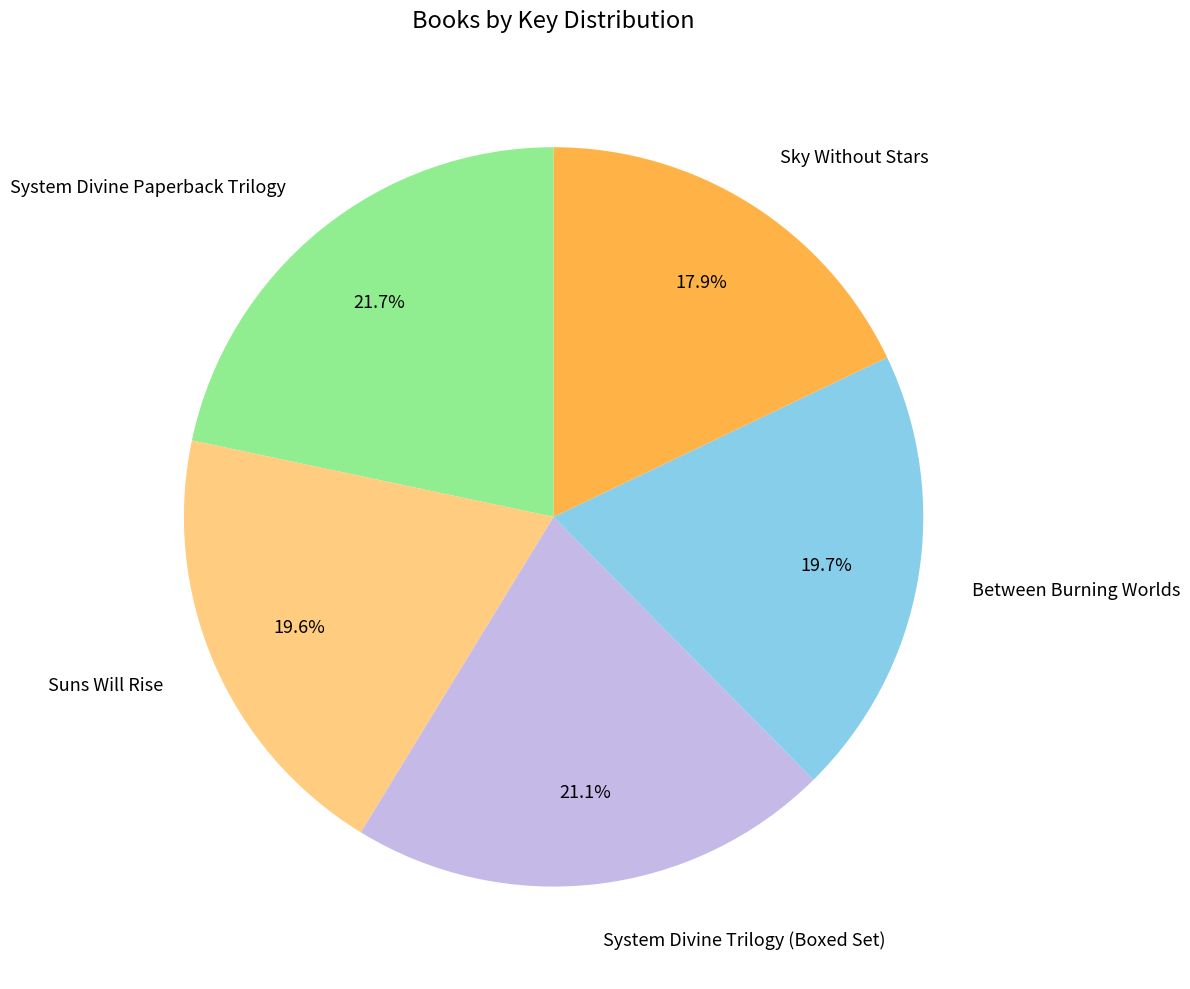

To the nearest percent, what percentage of the pie is System Divine Paperback Trilogy?

22%